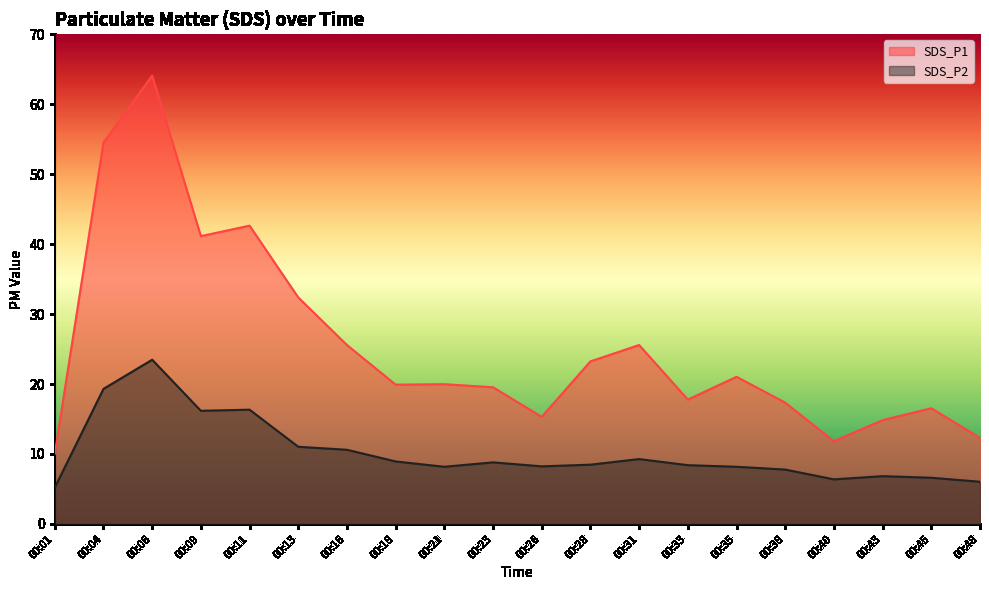

What is the approximate value of SDS_P2 at 00:11?

16.3